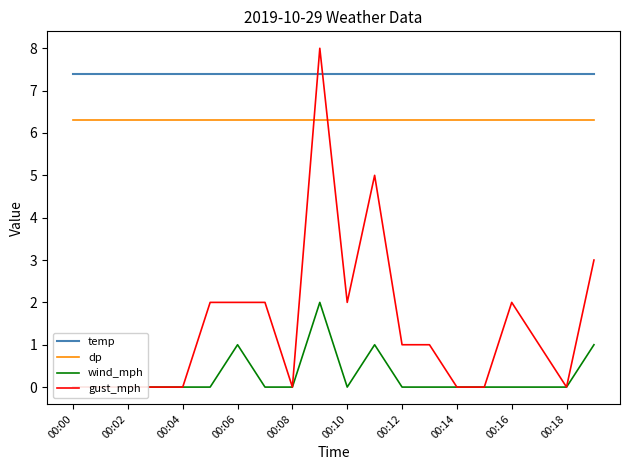

Count the number of data series in this chart.

4